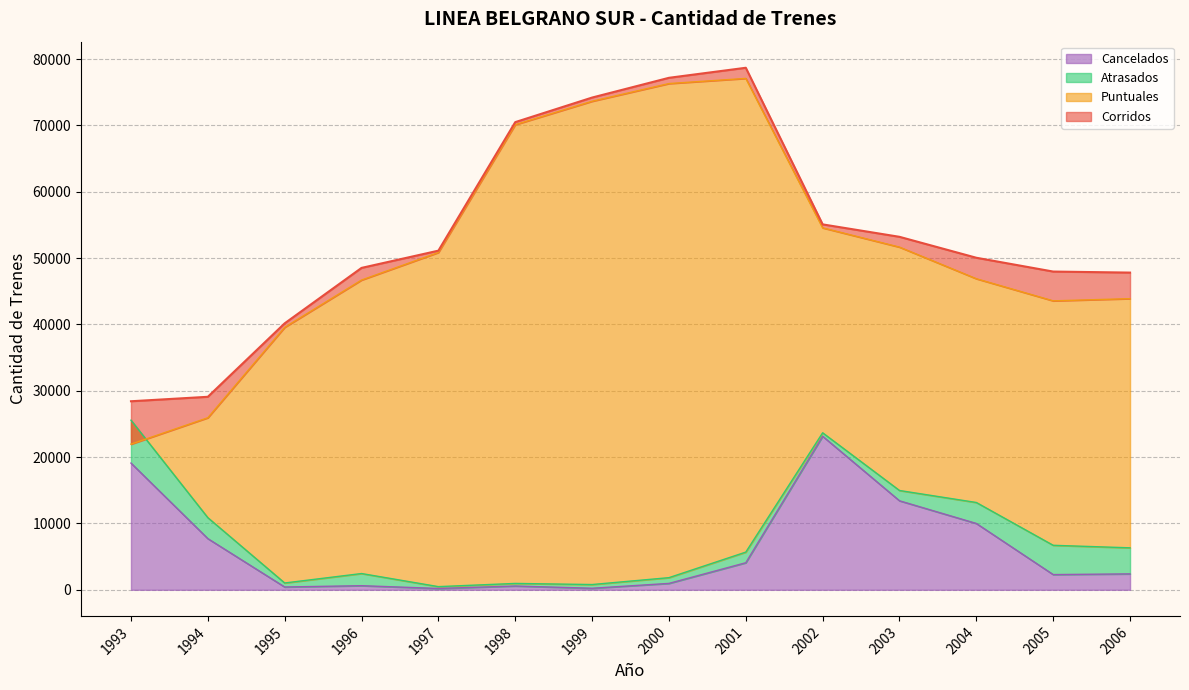

Which series has the largest range (max minus min)?

Puntuales